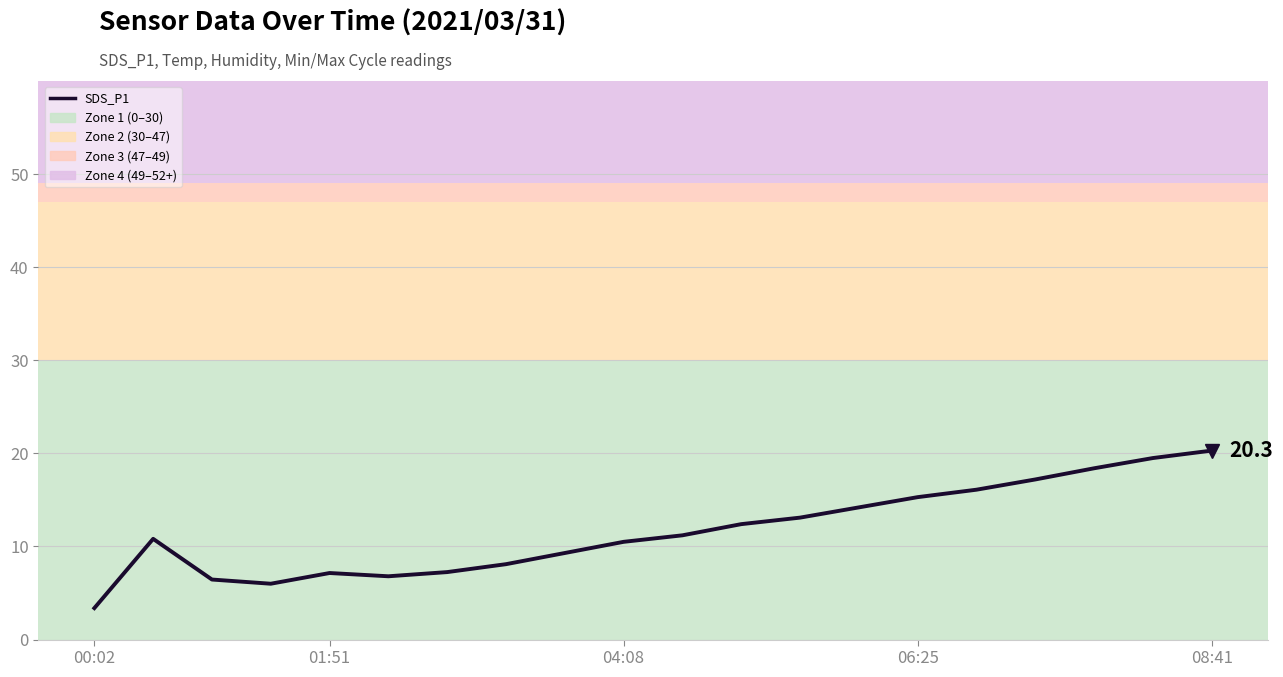

Does the chart have visible grid lines?

Yes